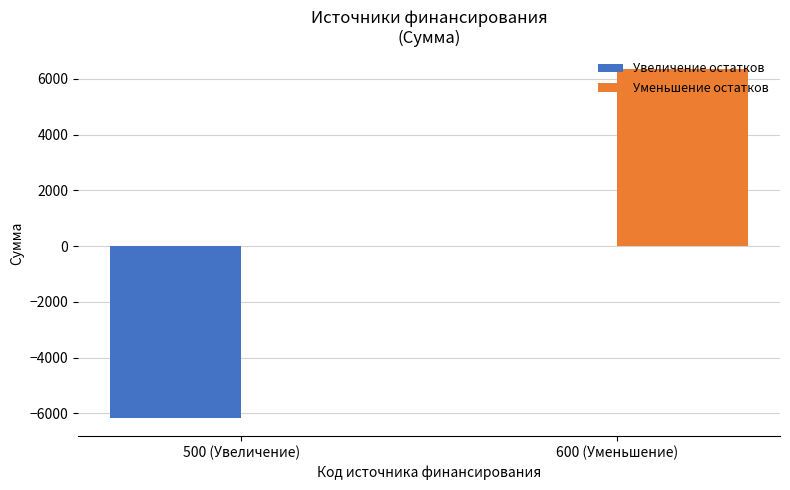

At which category is the sum across all series the highest?

600 (Уменьшение)